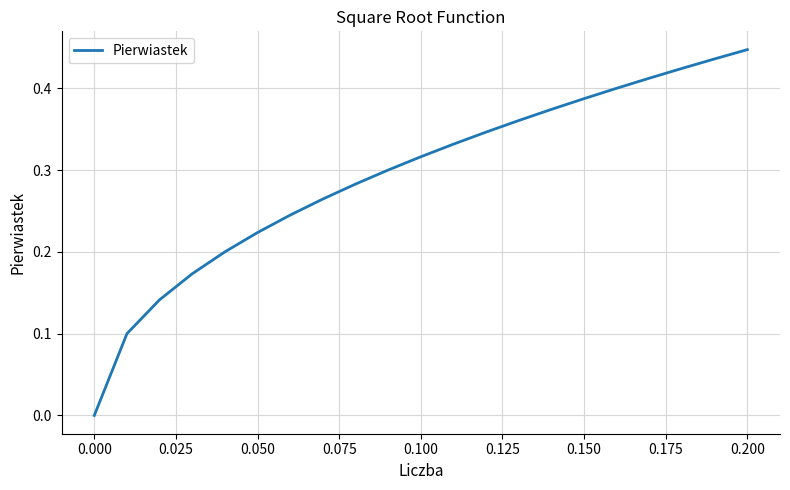

Is this an area chart (filled region under the line)?

No